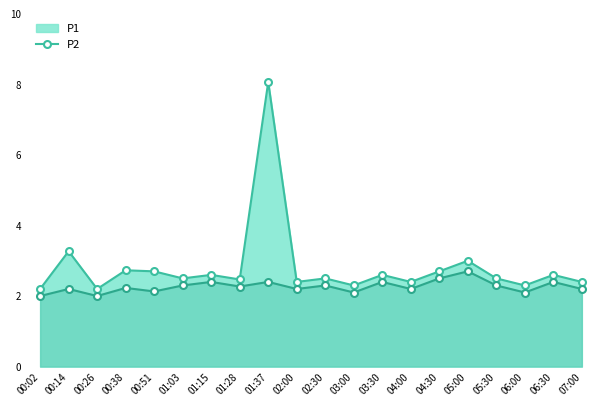

What is the average value of the P2 series?

2.3